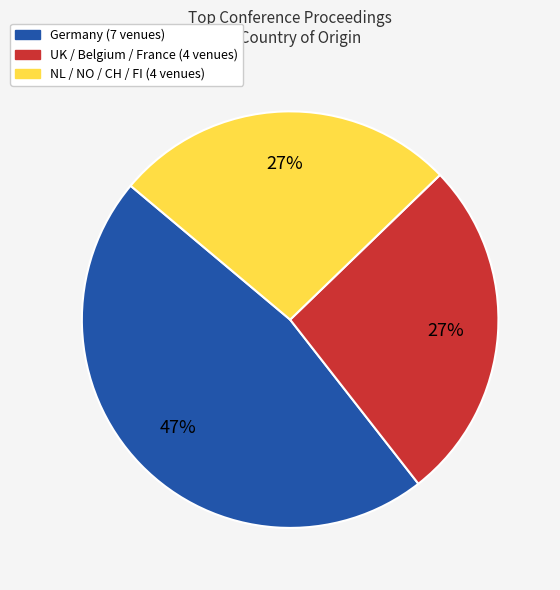

To the nearest percent, what is the average slice percentage?

33%